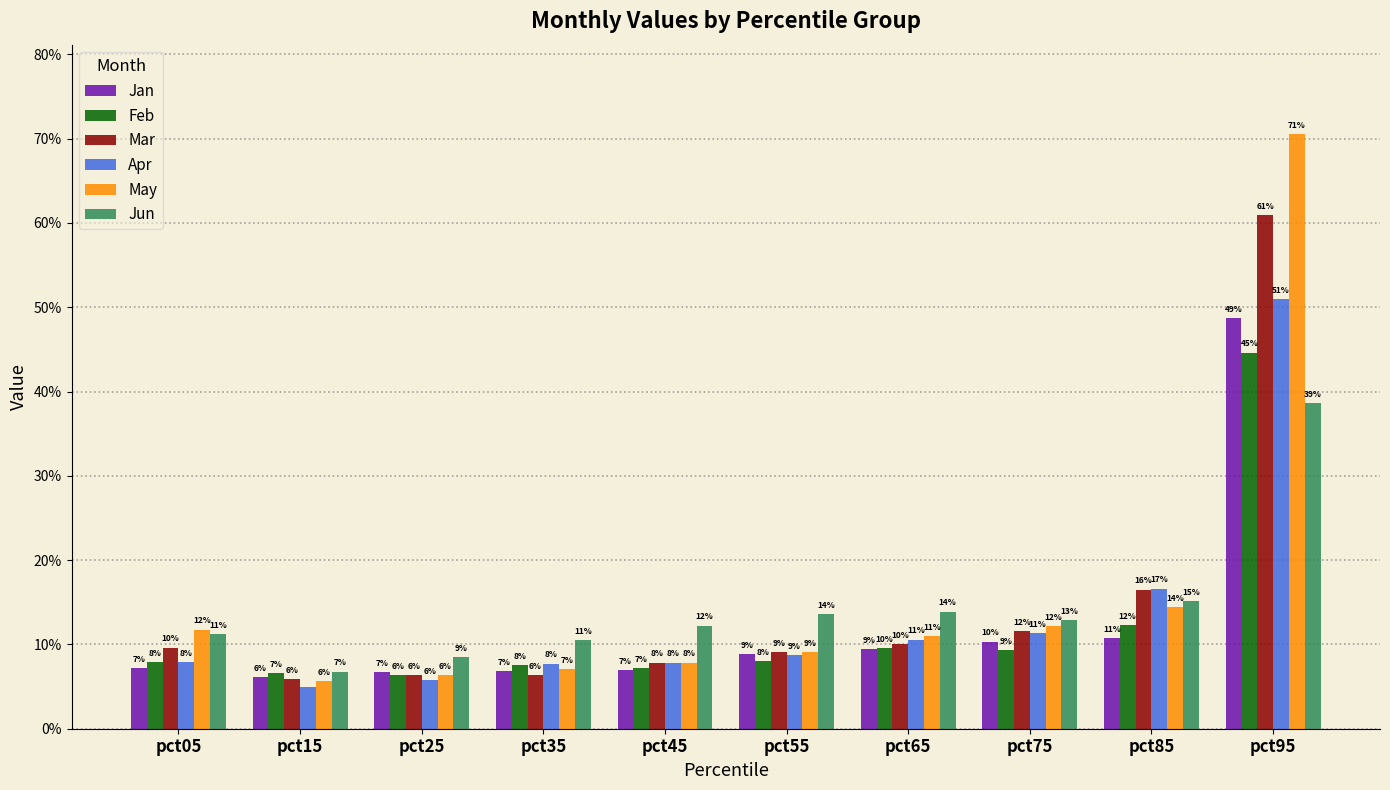

What is the value of the Jan bar at the 6th from the left?

0.1